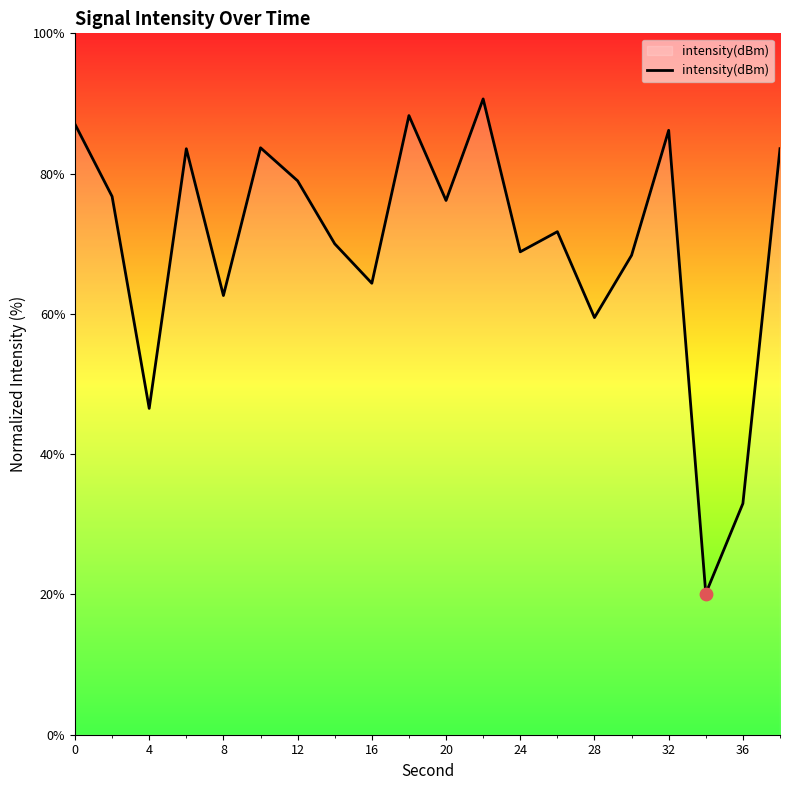

What is the difference between the maximum and minimum values?

70.5